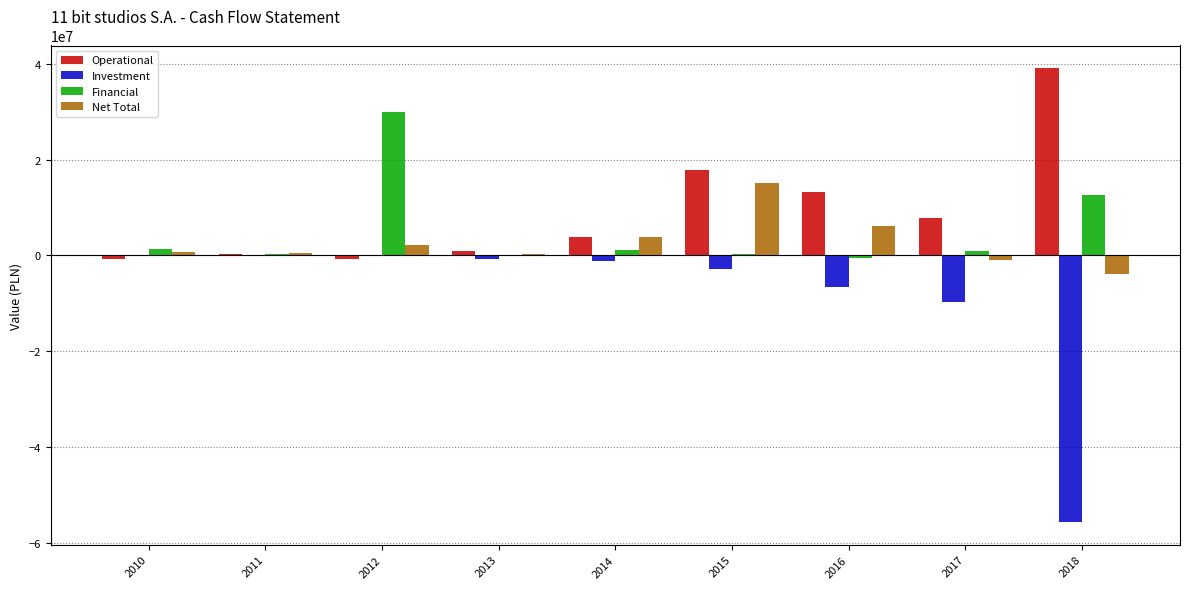

Are the bars horizontal?

No